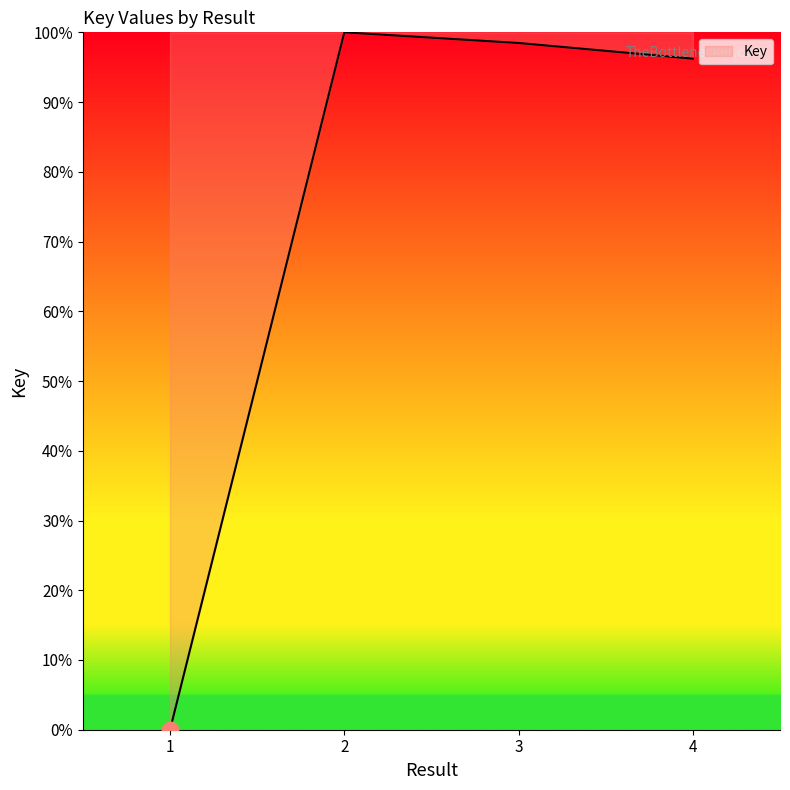

Reading right to left, what are all the values shown in this chart?

4=96.2	3=98.5	2=100.0	1=0.0